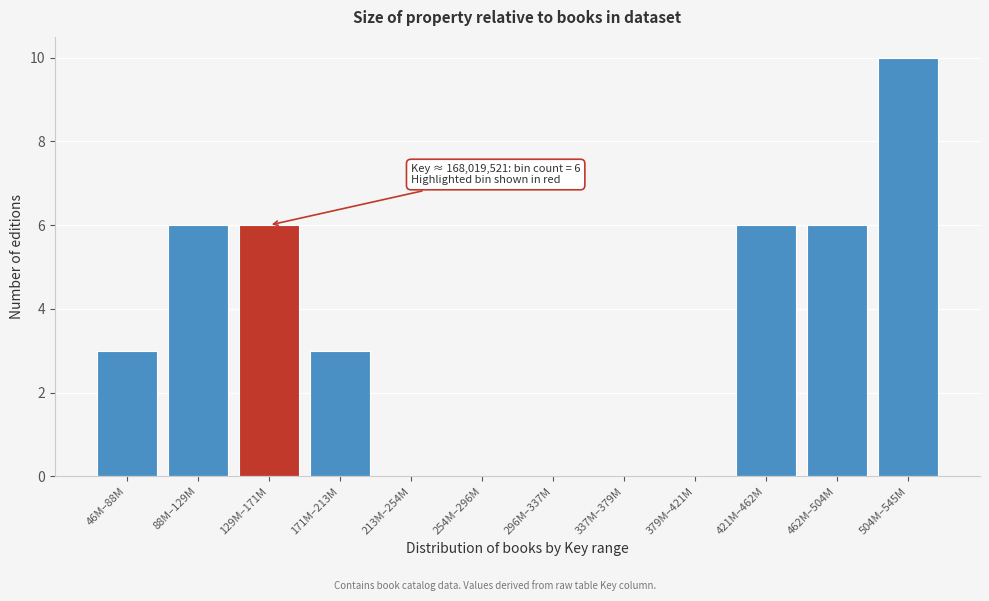

Reading right to left, transcribe all the data shown in this chart.

504M–545M=10	462M–504M=6	421M–462M=6	379M–421M=0	337M–379M=0	296M–337M=0	254M–296M=0	213M–254M=0	171M–213M=3	129M–171M=6	88M–129M=6	46M–88M=3